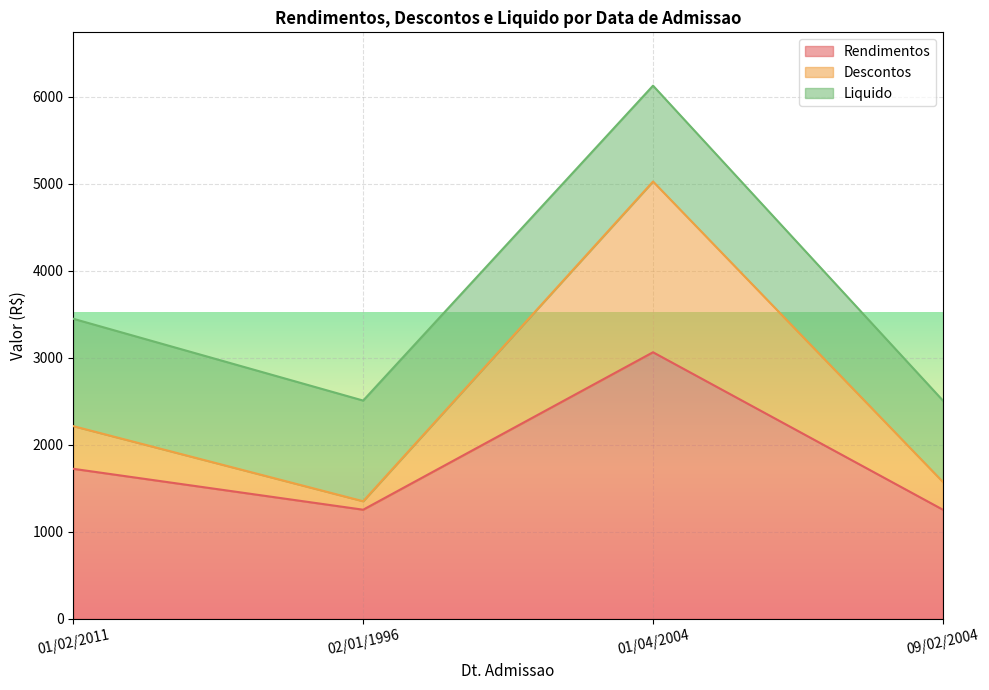

What is the average value of the Descontos series?

2540.9